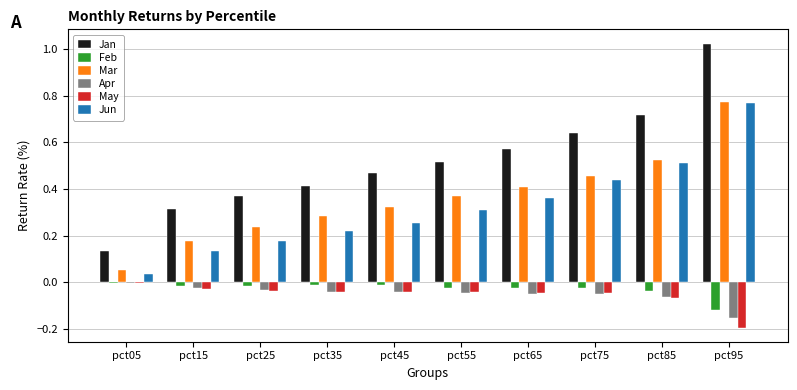

Which category has the highest value across all series?

pct95